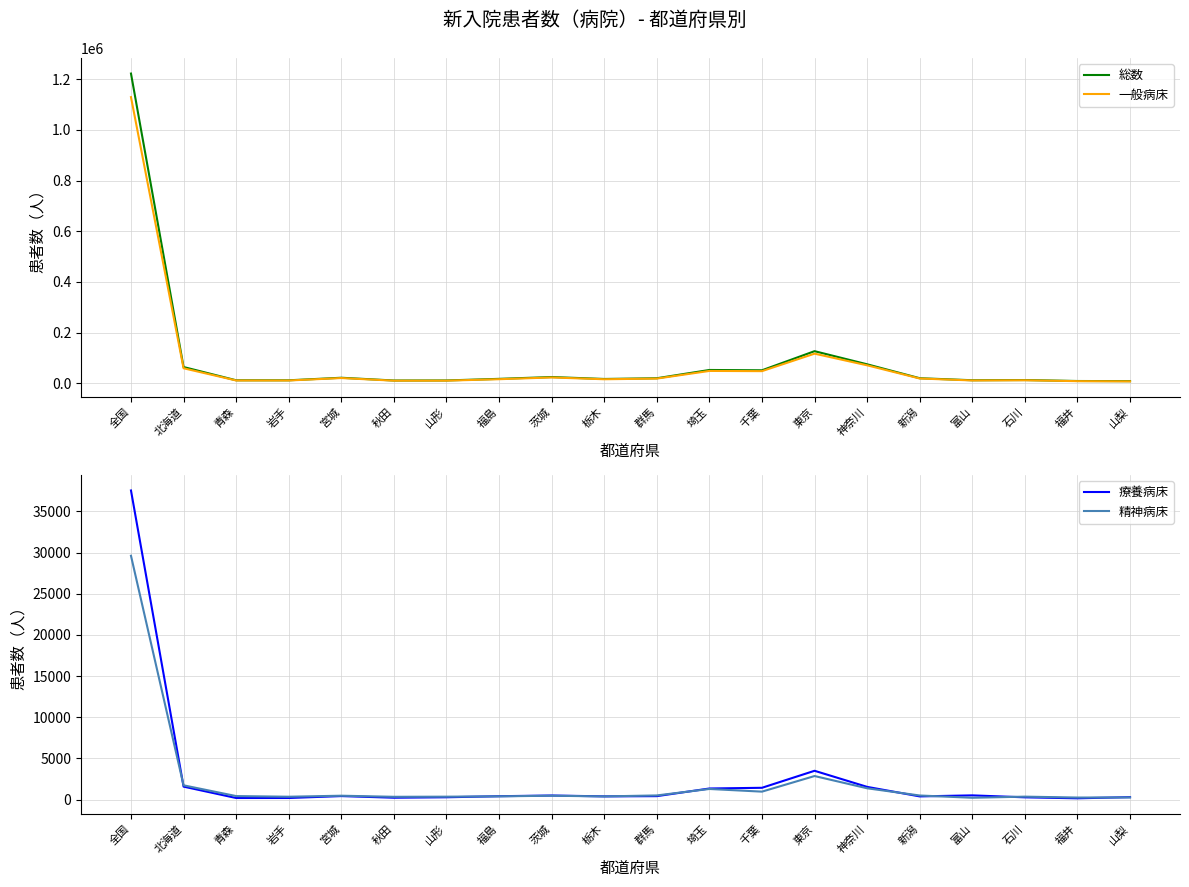

True or false: 療養病床 and 総数 intersect in this chart.

False